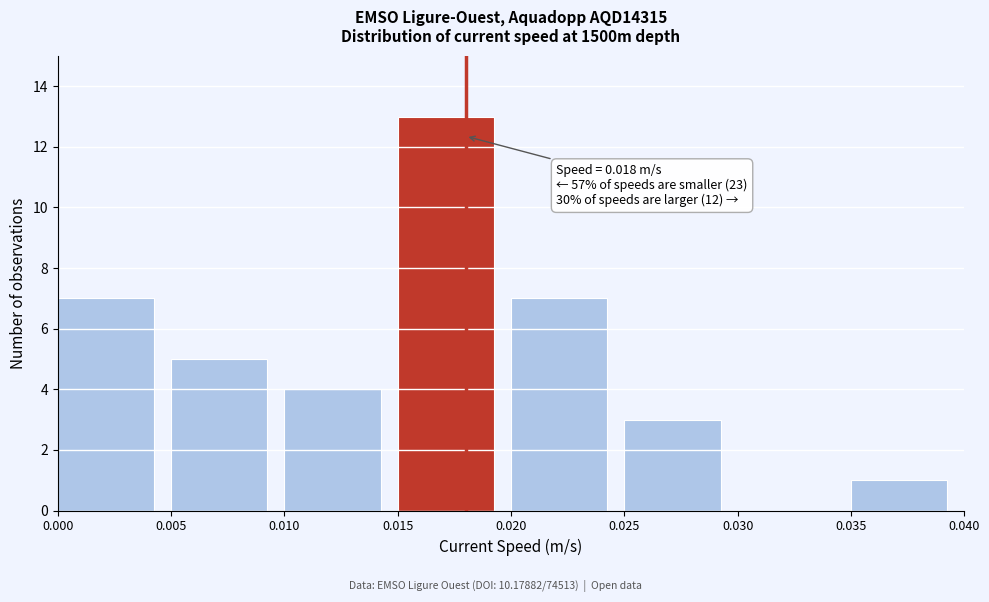

Which range on the x-axis has the tallest bar?

0.015 to 0.020